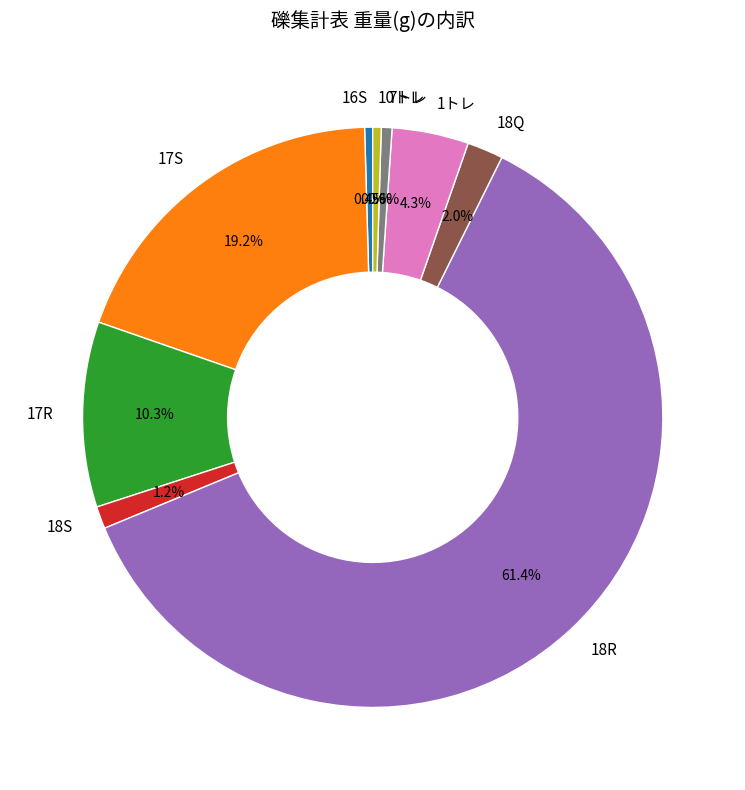

True or false: 18Q accounts for 2% of the total.

True